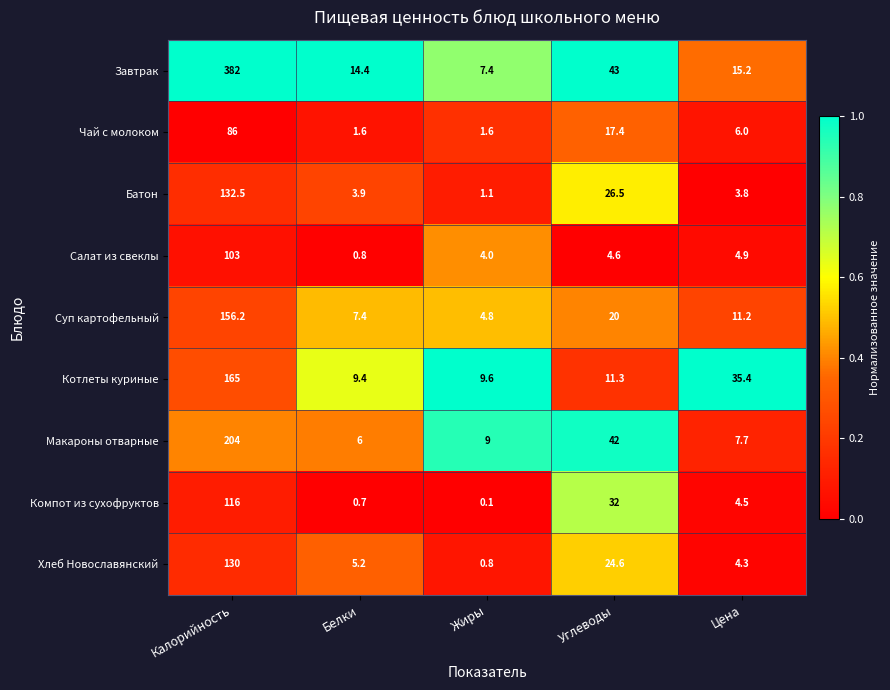

Rank the categories by Завтрак value from highest to lowest.

Калорийность, Углеводы, Цена, Белки, Жиры